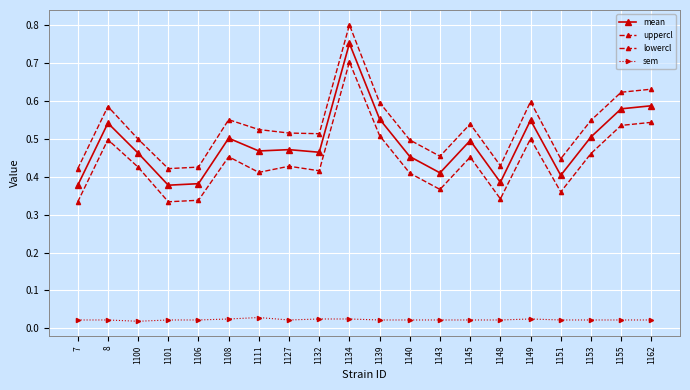

How many lines are shown in the chart?

4